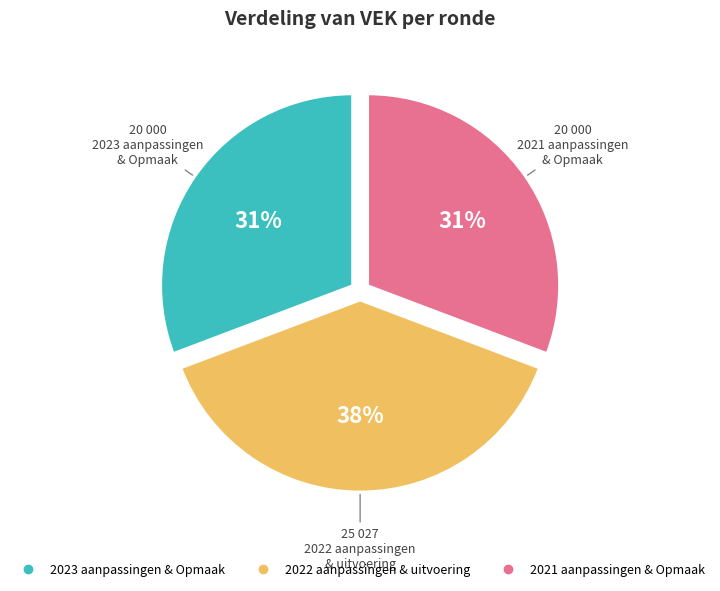

To the nearest percent, what is the average slice percentage?

33%